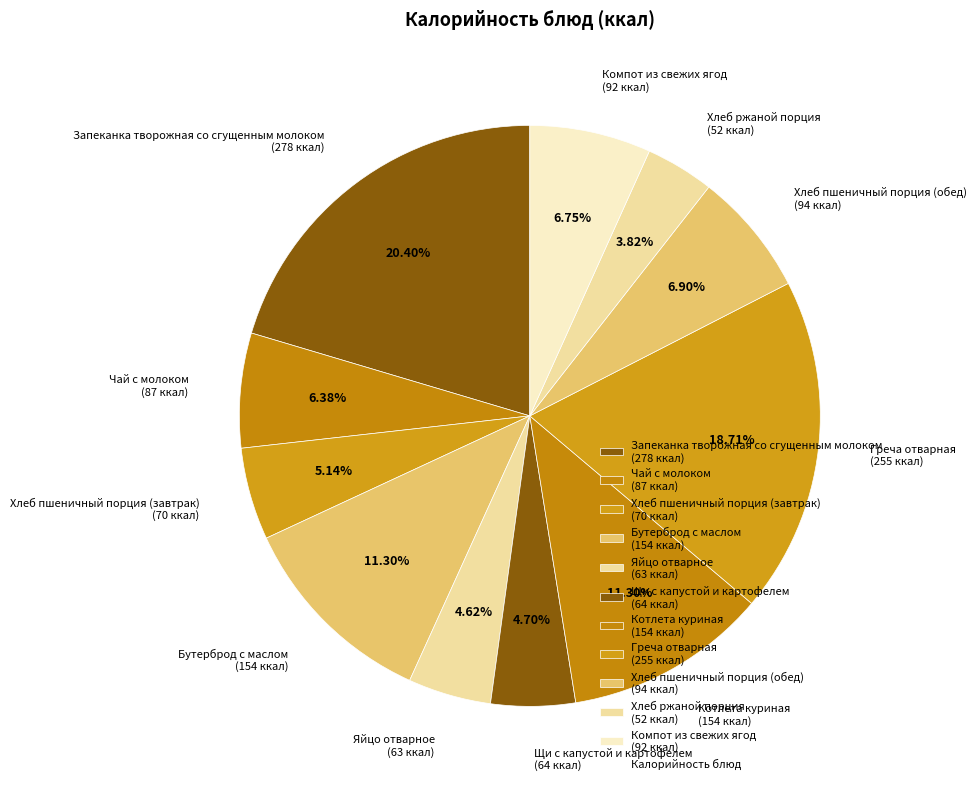

Does Хлеб ржаной порция account for over 50% of the chart?

No